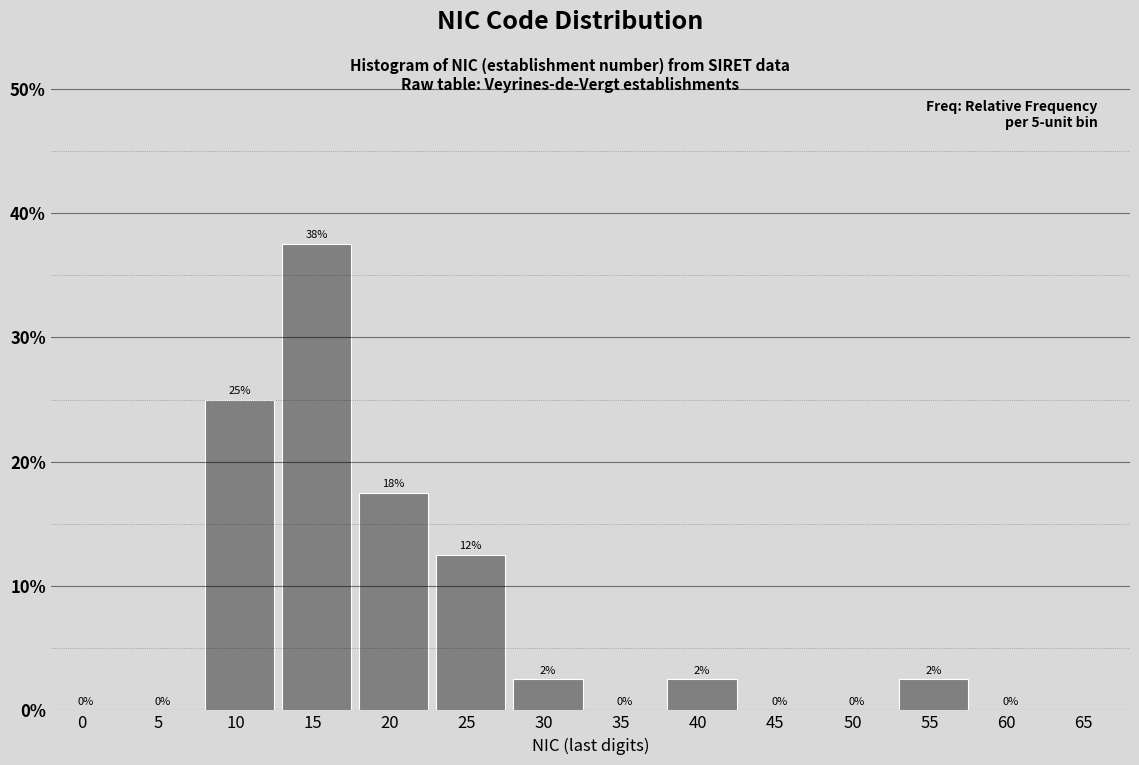

The value at 40 is 2.5. True or false?

True